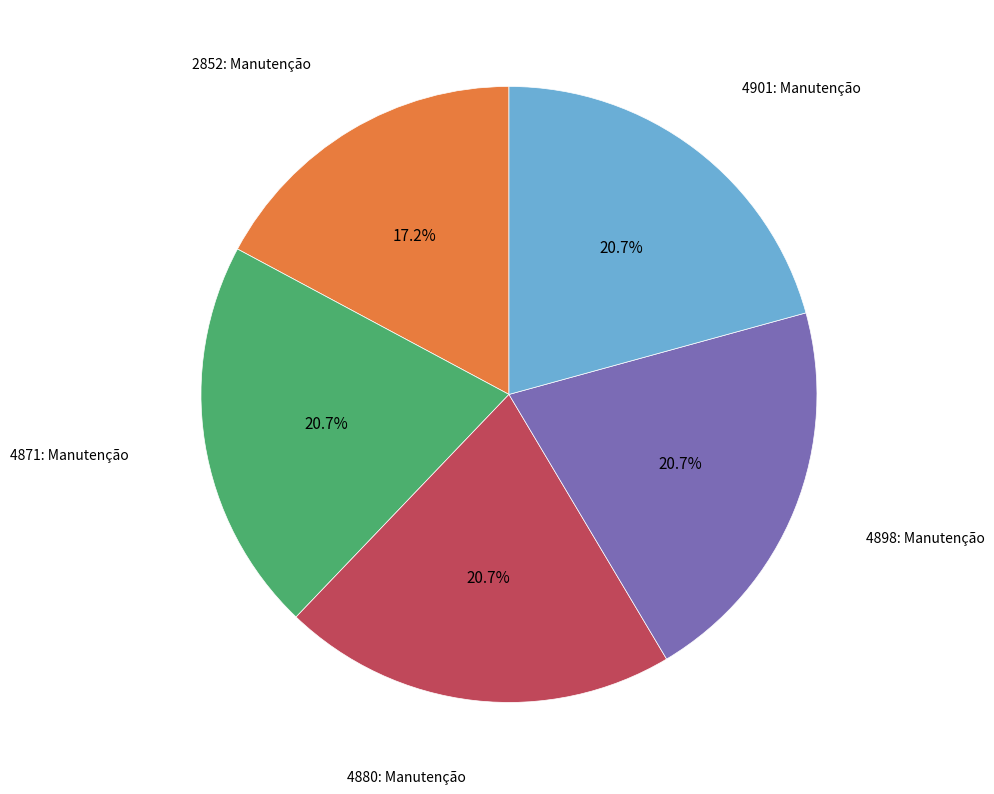

Does any single category account for the majority?

No